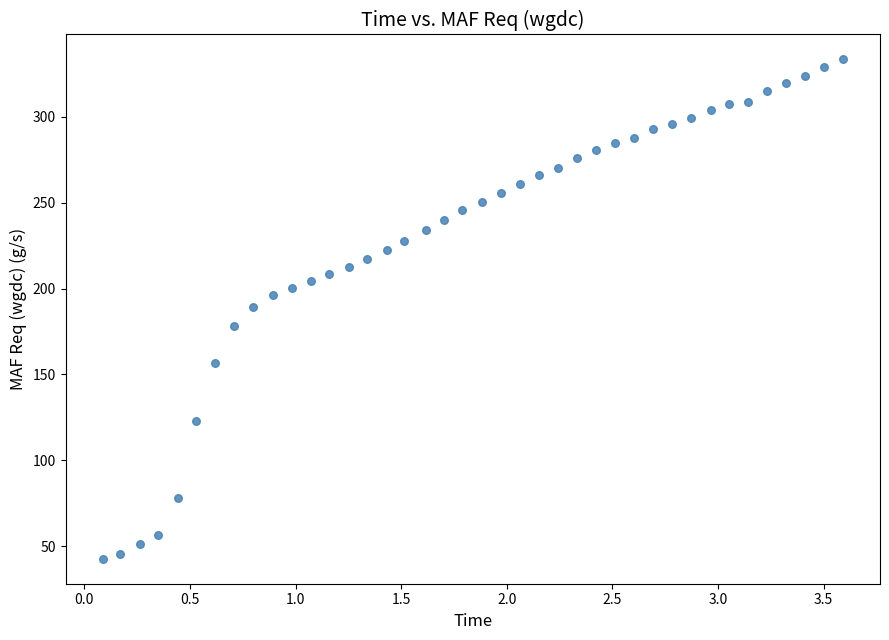

What is the range of X values (max minus min)?

3.5